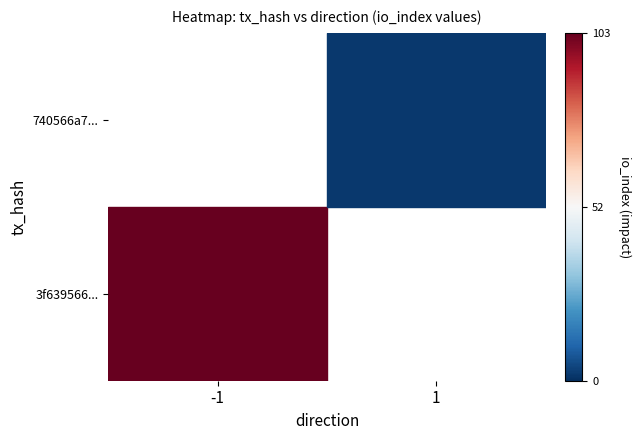

Is the value of 3f639566... at -1 greater than the value of 740566a7... at 1?

Yes